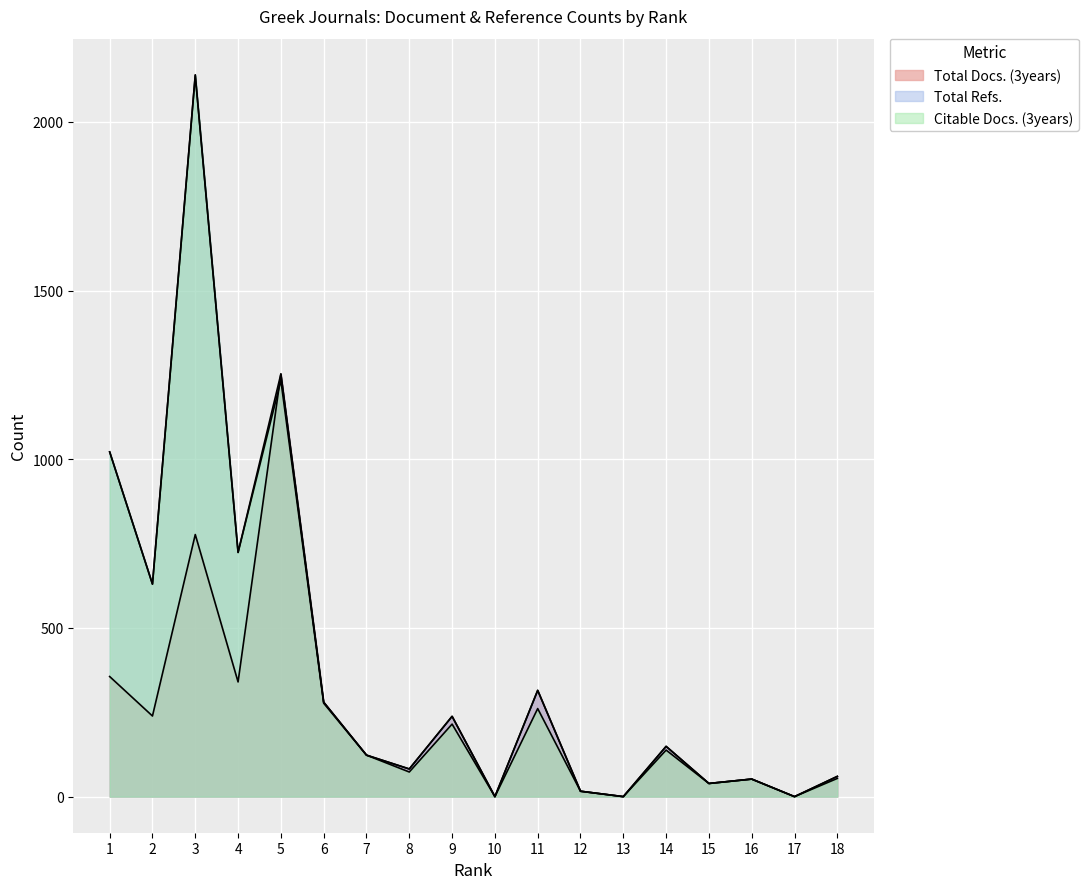

What is the total value across all series at 2?

1499